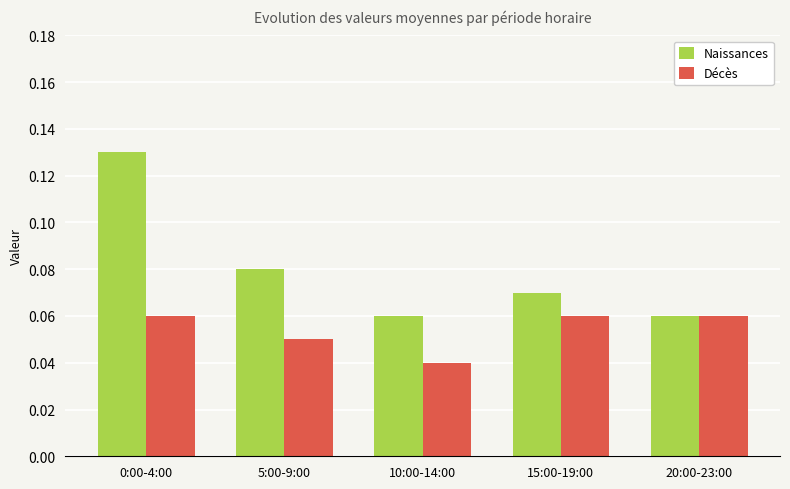

Rank the series by their average value, from lowest to highest.

Décès, Naissances